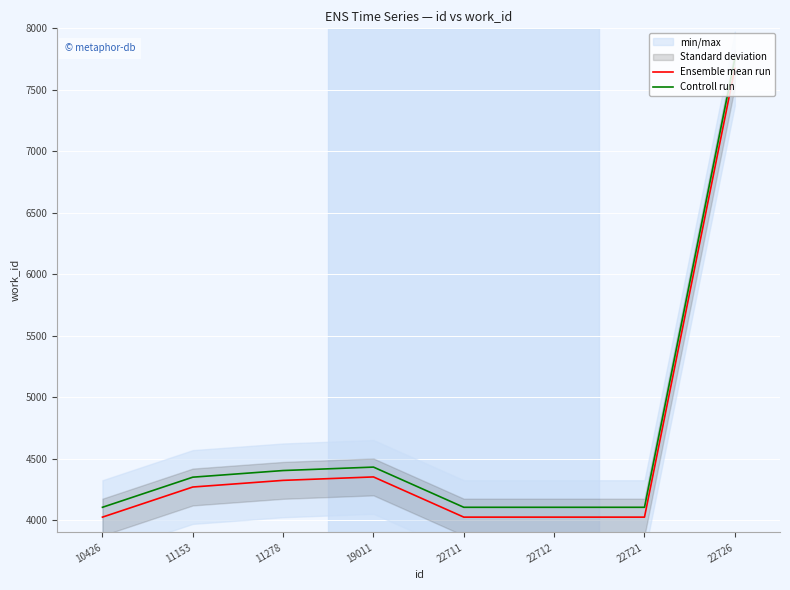

The value of Controll run at 11278 is 2483. True or false?

False